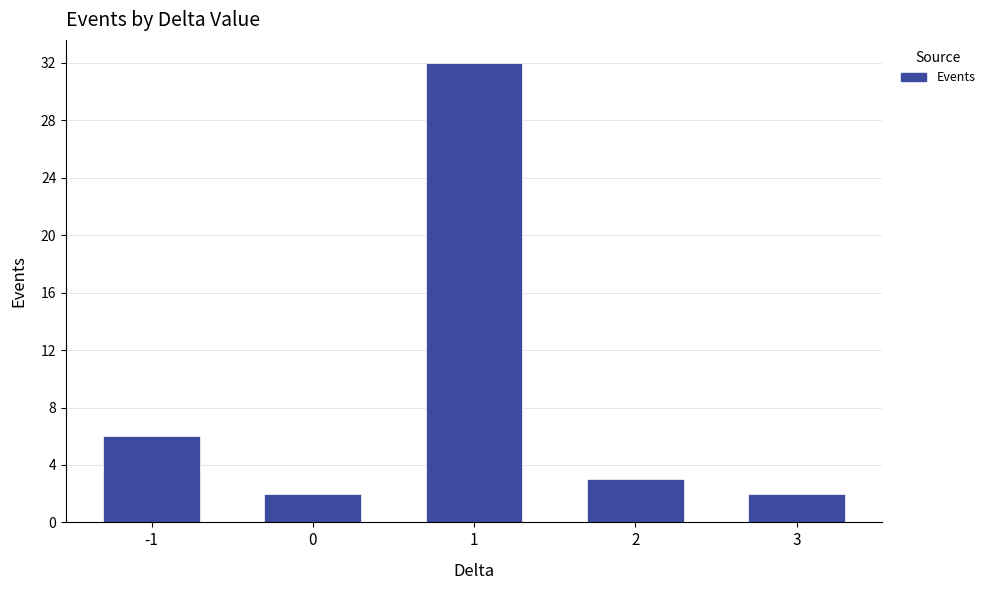

Does the chart contain stacked bars?

No